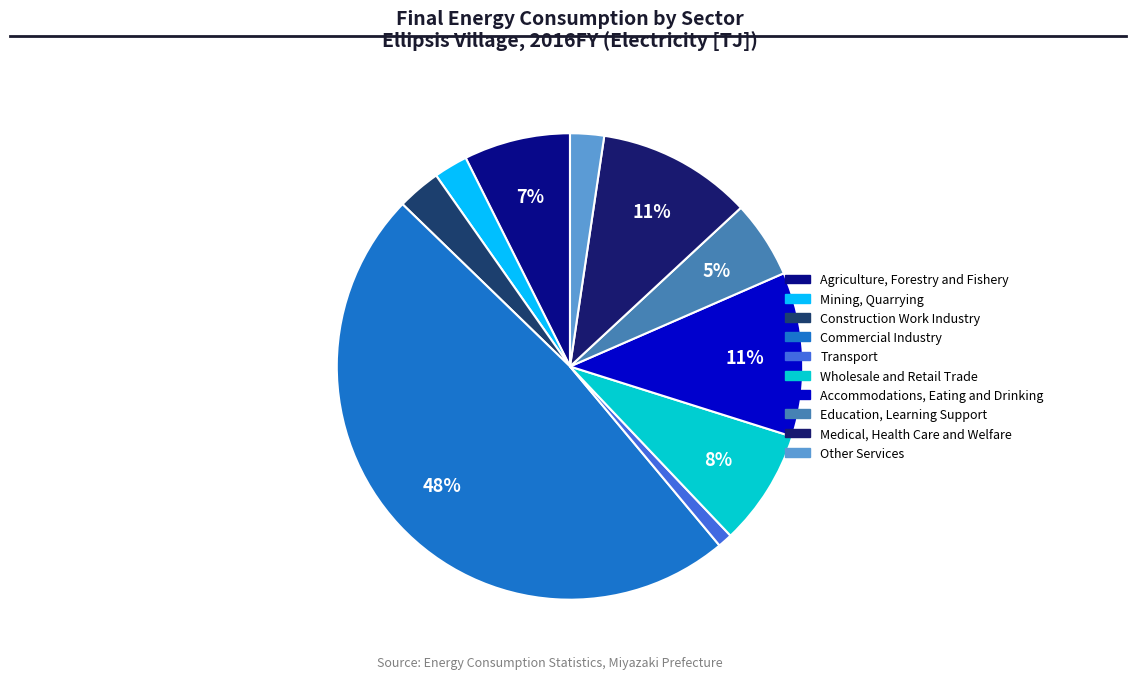

To the nearest percent, what is the difference between the Education, Learning Support and Wholesale and Retail Trade slice percentages?

3%